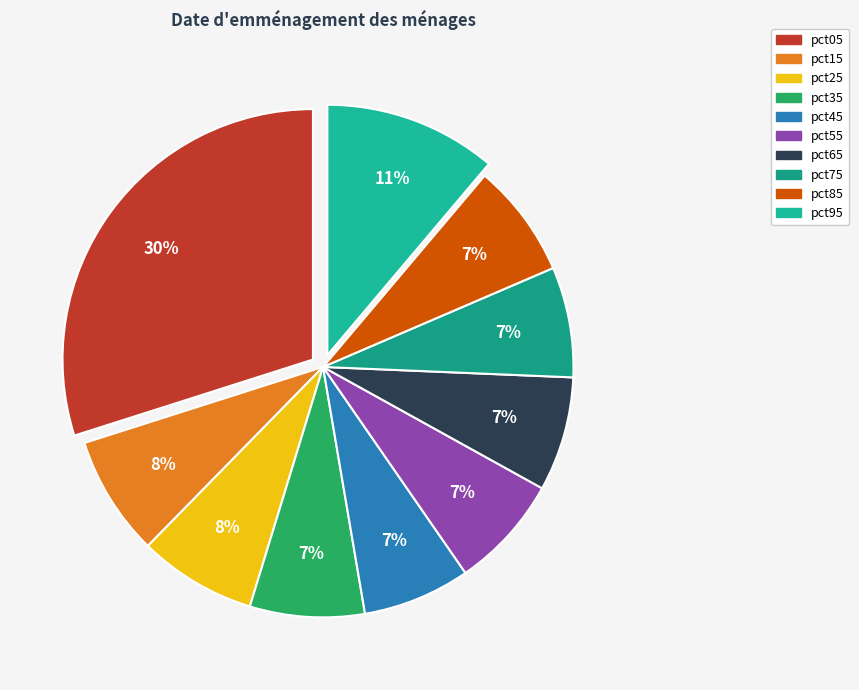

How many slices are in this pie chart?

10